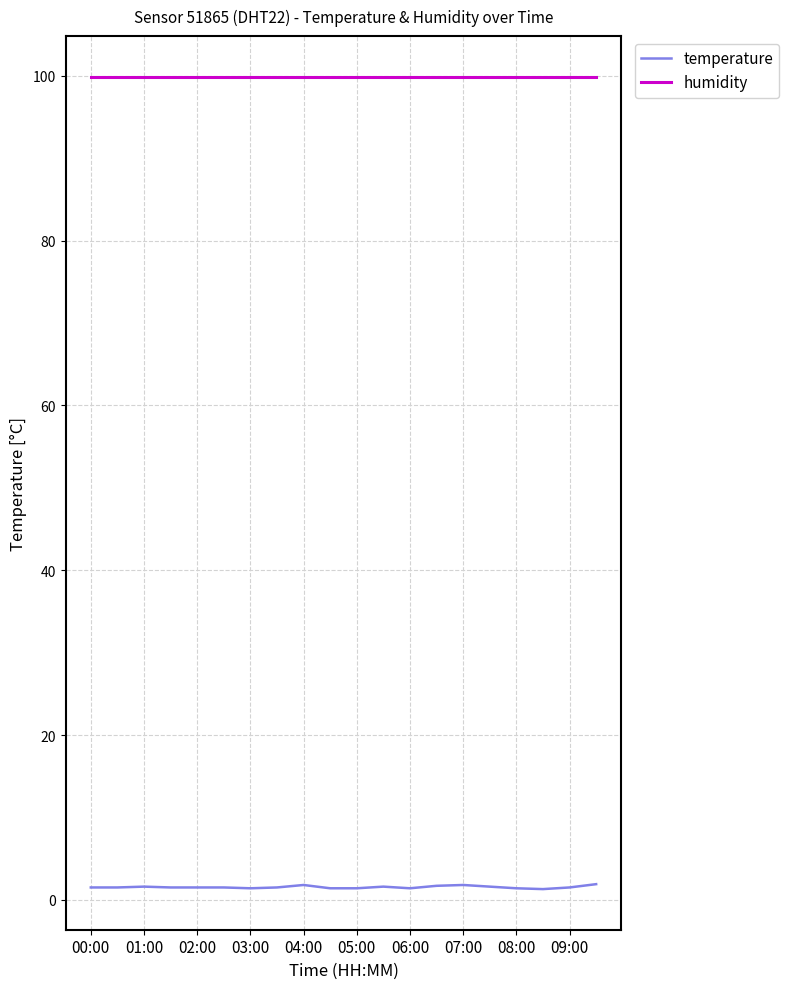

True or false: temperature and humidity intersect in this chart.

False